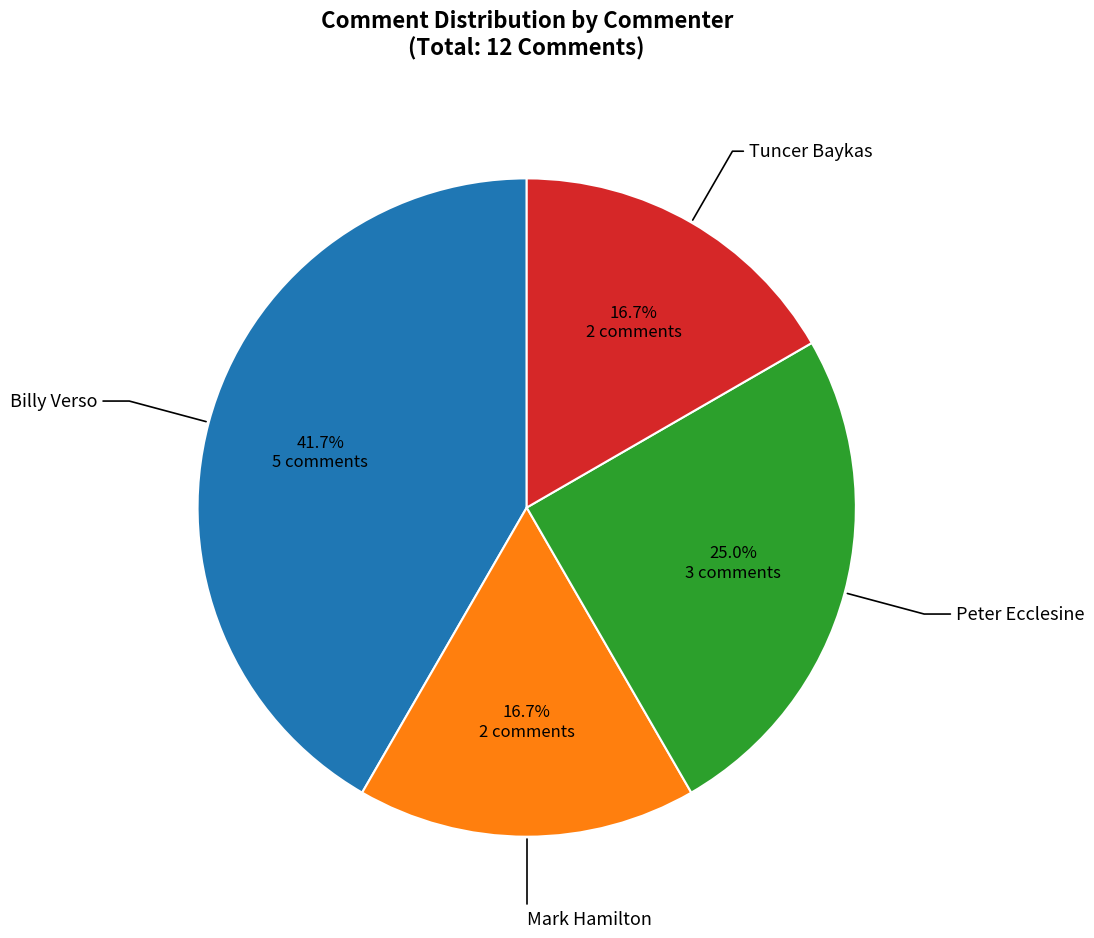

Is there a majority slice in this chart?

No